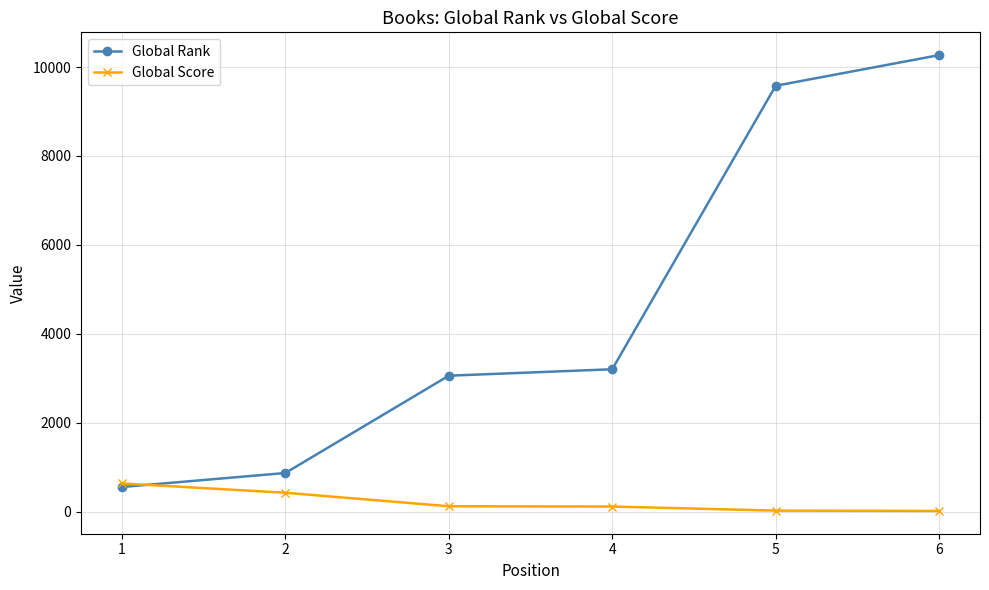

After their last crossing, which series has the higher values: Global Score or Global Rank?

Global Rank